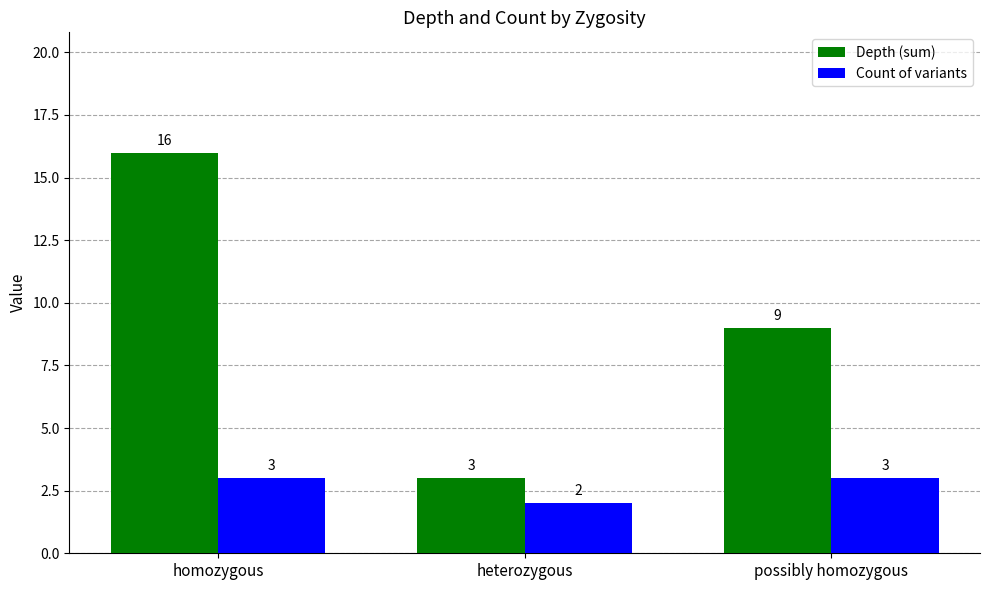

Which series changed the most between homozygous and possibly homozygous?

Depth (sum)